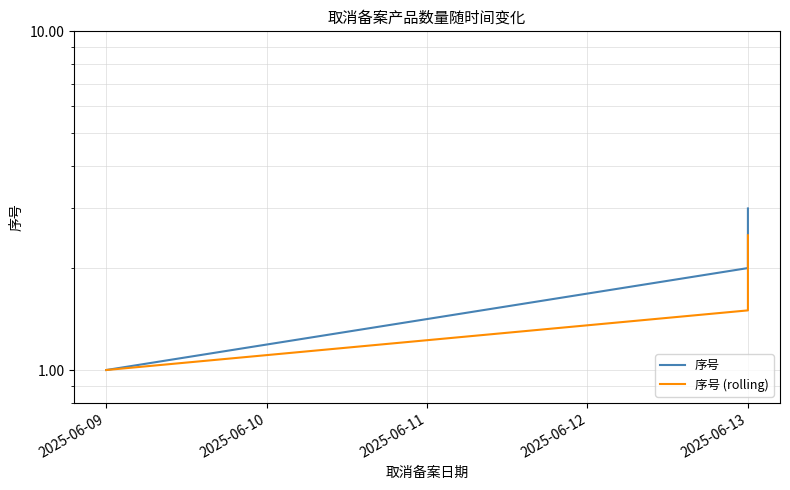

Reading left to right, transcribe all the data shown in this chart.

序号: 1.0	2.0	3.0
序号 (rolling): 1.0	1.5	2.5